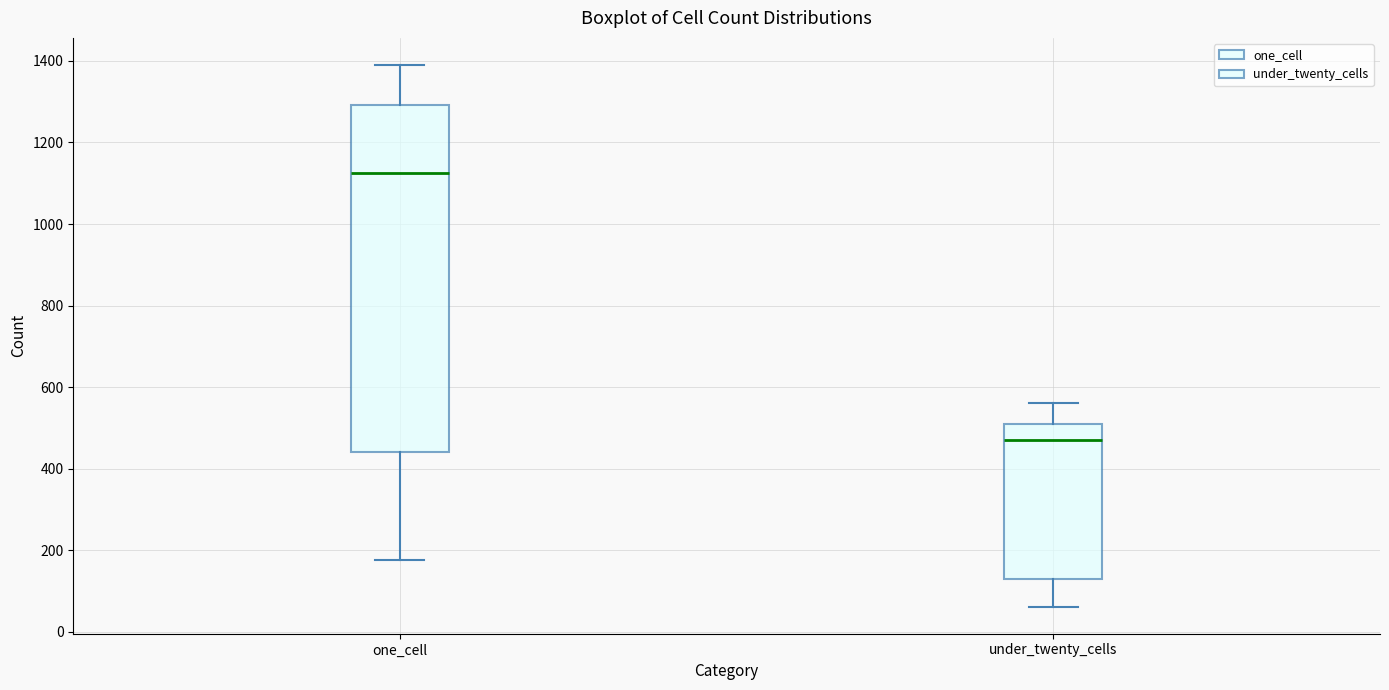

Reading left to right, read every box against the y-axis: the position of its median line, the range the box covers, and the ends of its whiskers. The values are not printed on the chart, so give them approximately, as read against the axis.

one_cell: median 1120, box 440 to 1300, whiskers 180 to 1400
under_twenty_cells: median 480, box 120 to 520, whiskers 60 to 560